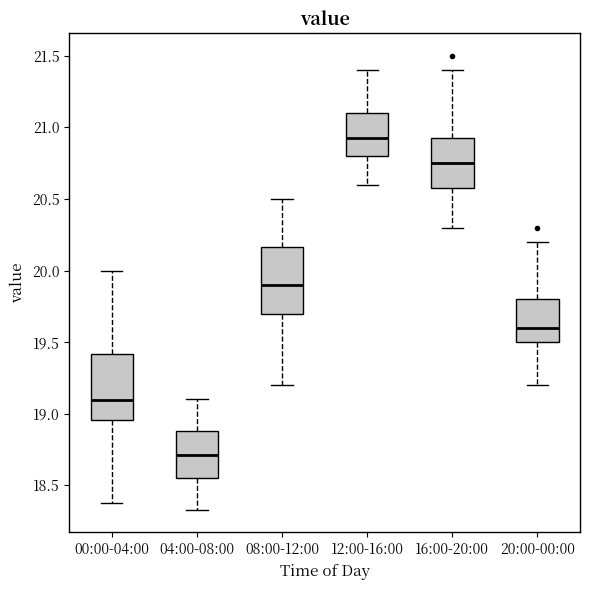

Where is the upper edge of the box for 12:00-16:00 on the y-axis? The values are not printed on the chart, so give them approximately, as read against the axis.

21.10